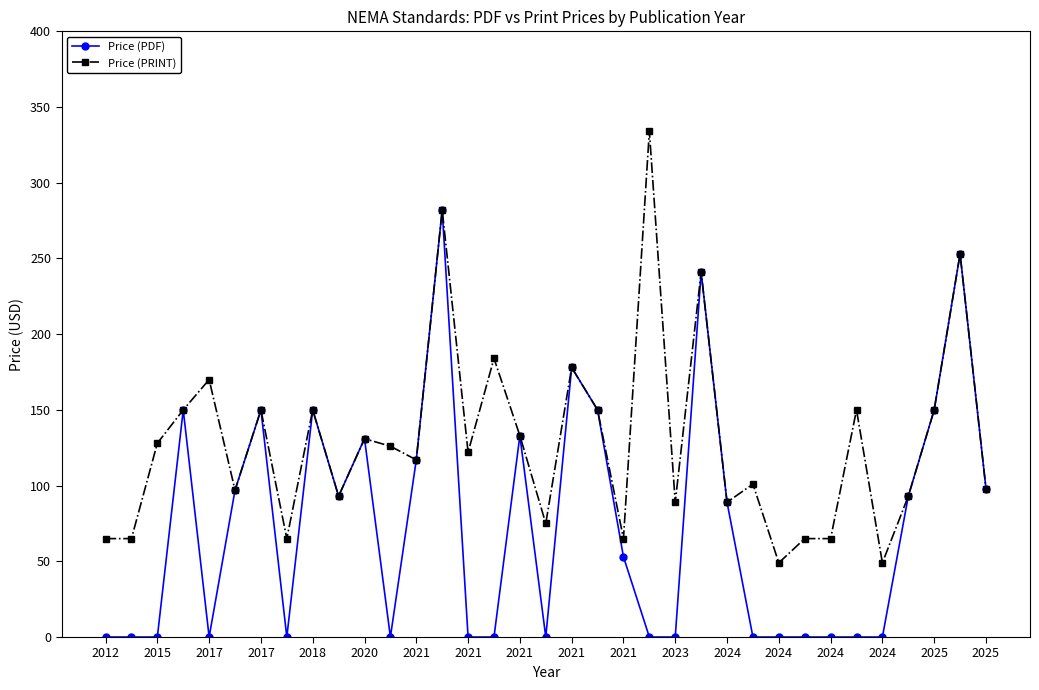

True or false: Price (PDF) has more than 2 interior local peaks.

True